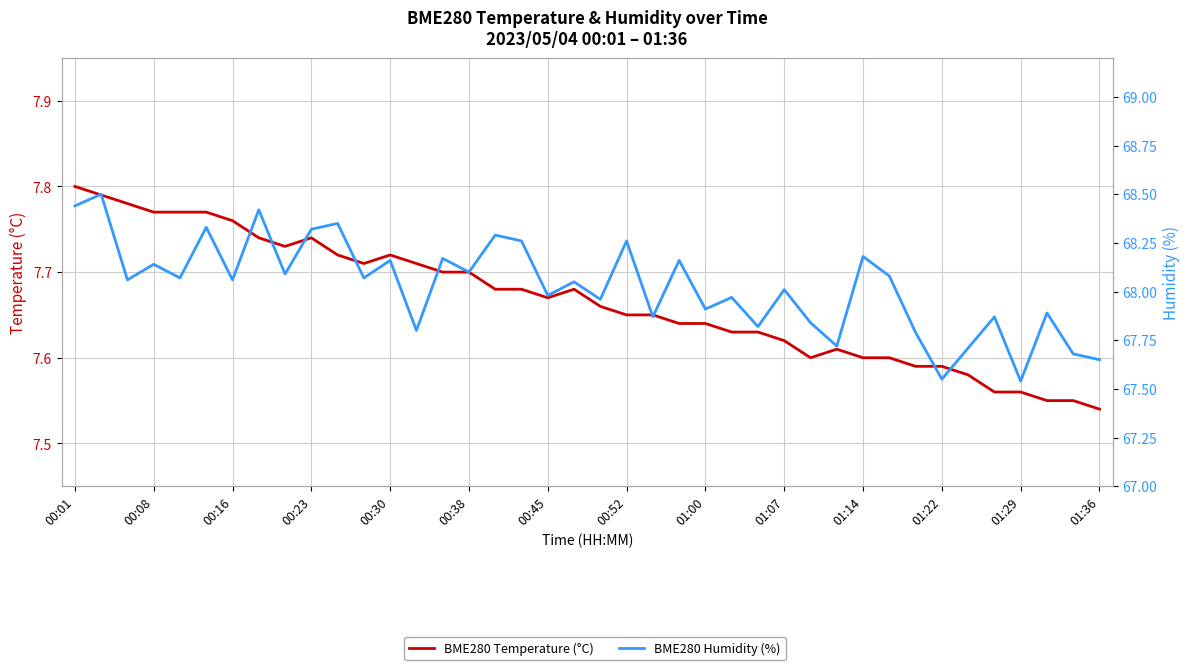

What value does the BME280 Temperature (°C) series have at 01:07?

7.6